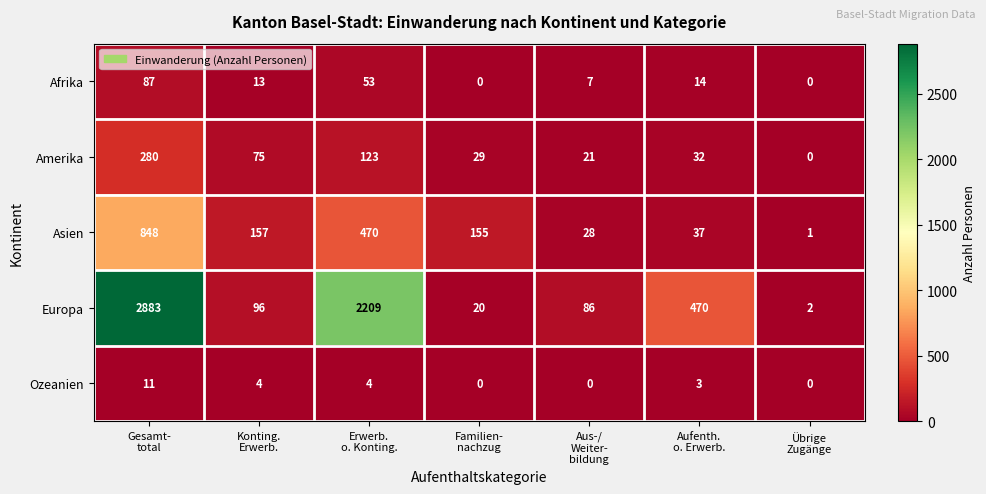

What is the average value of the Asien series?

242